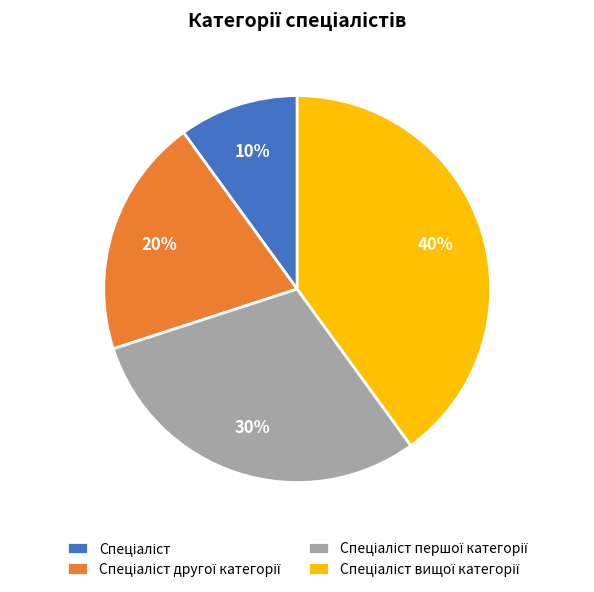

Is there any slice that represents more than half of the pie?

No